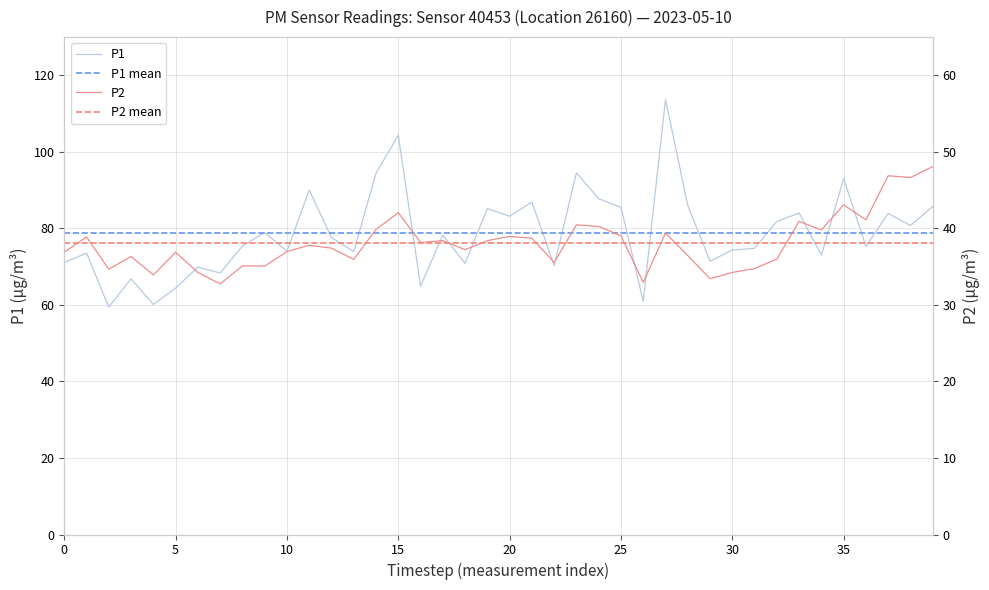

What is the highest value of the P1 series?

113.7